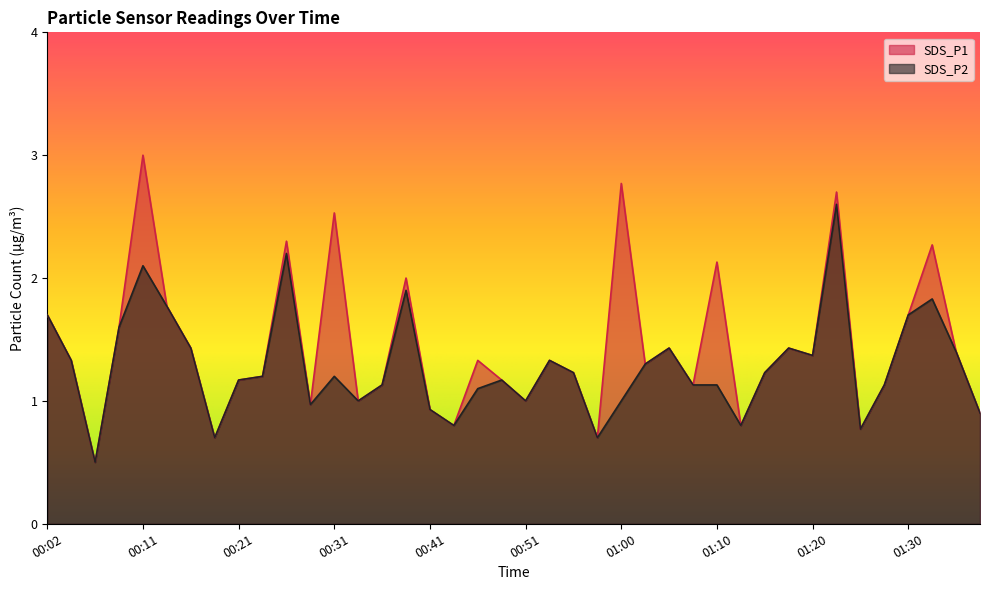

Between 00:11 and 01:20, which series saw the biggest shift?

SDS_P1